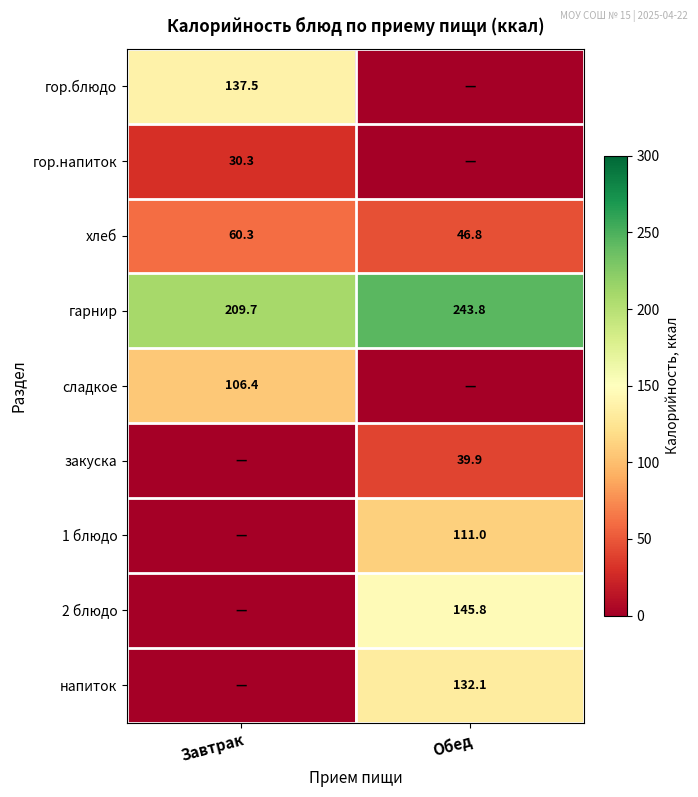

Which has a higher value, Обед or Завтрак?

Завтрак